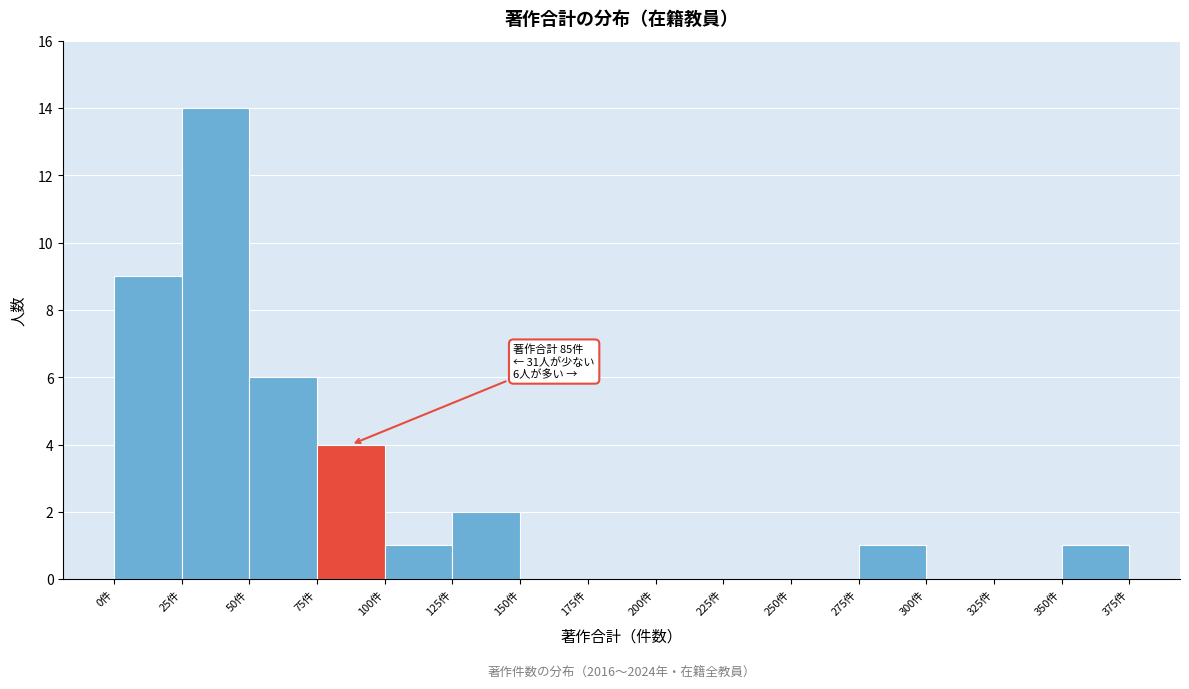

Over which range of the x-axis is the bar tallest?

25 to 50